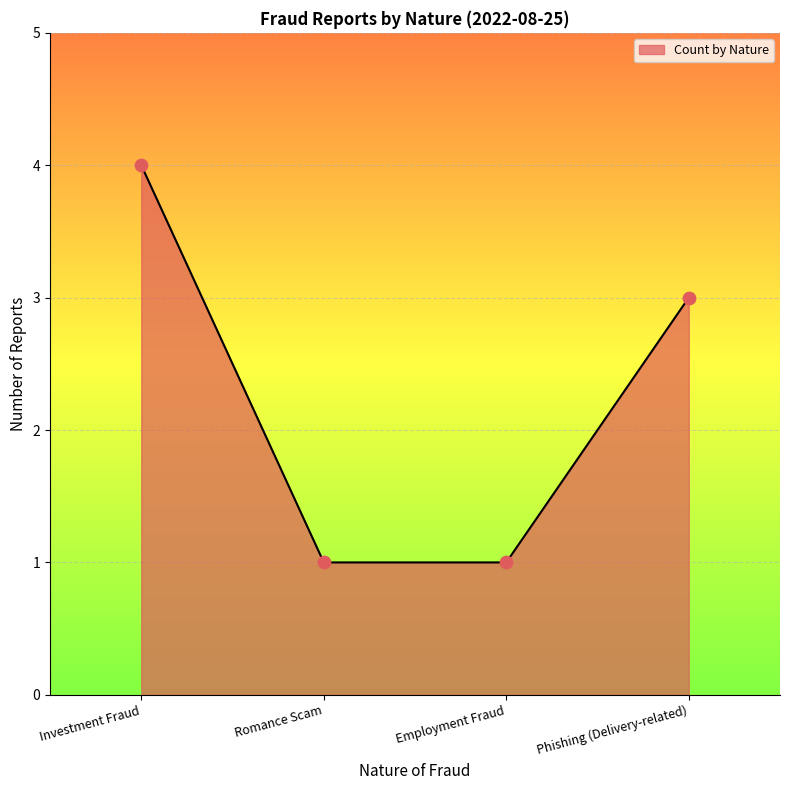

Which has a higher value, Phishing (Delivery-related) or Investment Fraud?

Investment Fraud